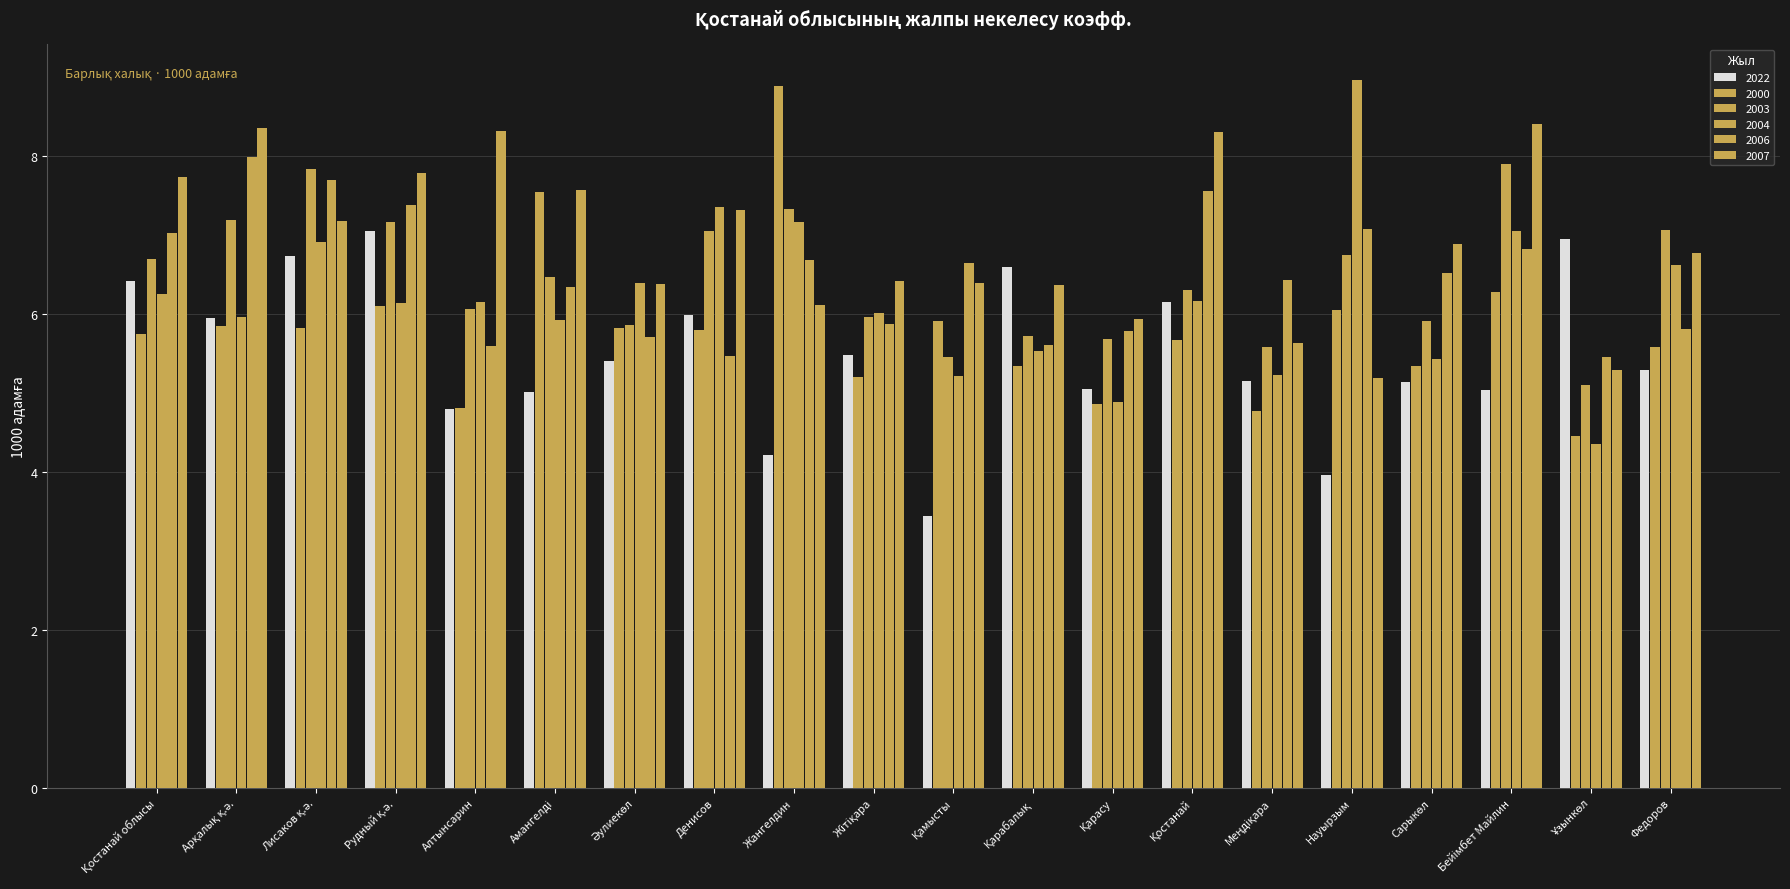

Are the bars grouped side by side (vs. stacked)?

Yes